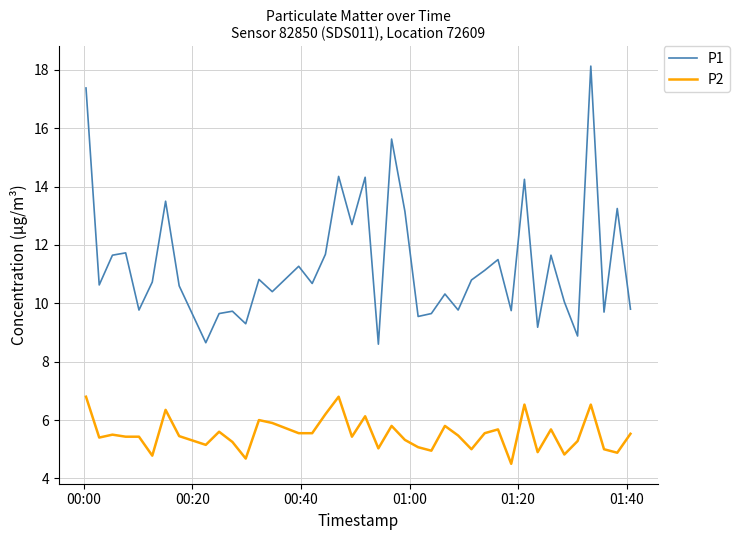

Which series has the largest range (max minus min)?

P1